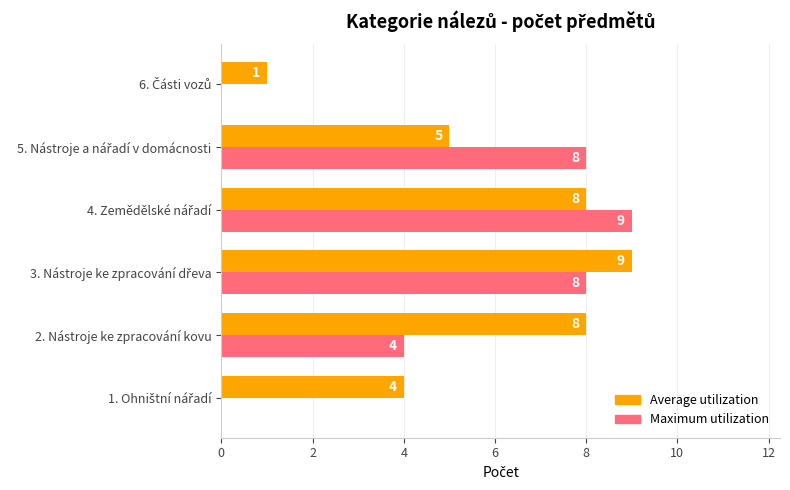

What is the total value across all series at 2. Nástroje ke zpracování kovu?

12